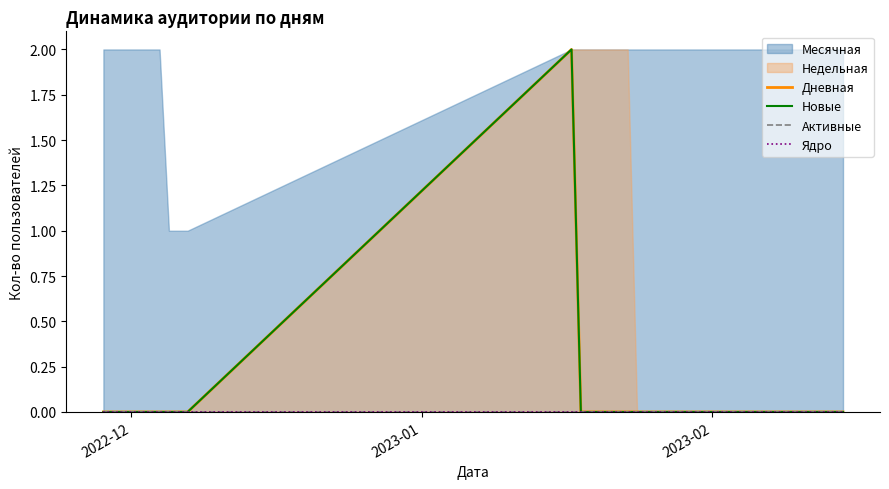

Which label corresponds to the smallest value in the chart?

2022-12